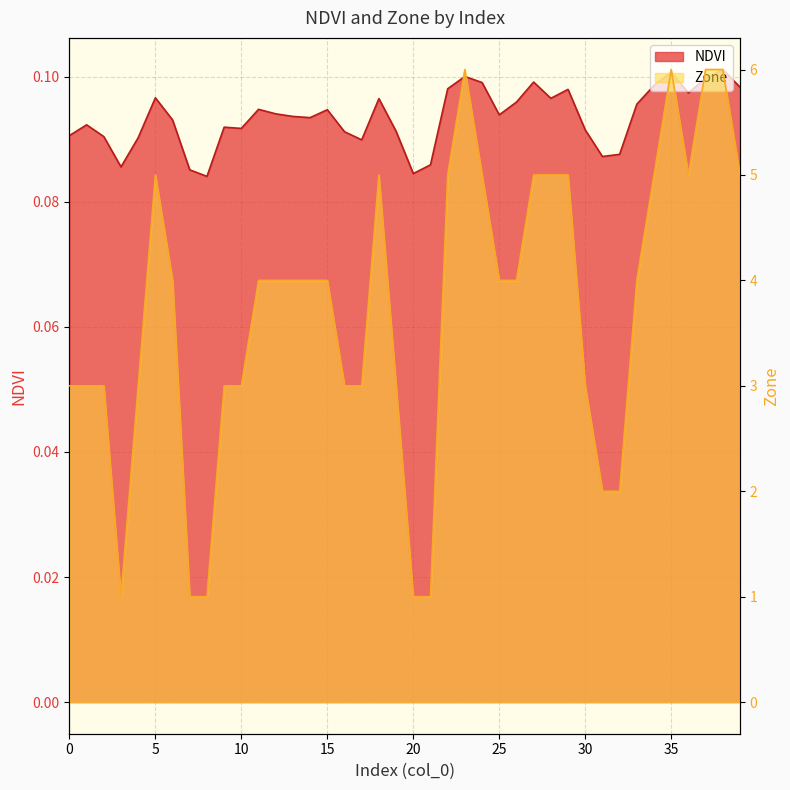

Rank the series by their average value, from highest to lowest.

Zone, NDVI